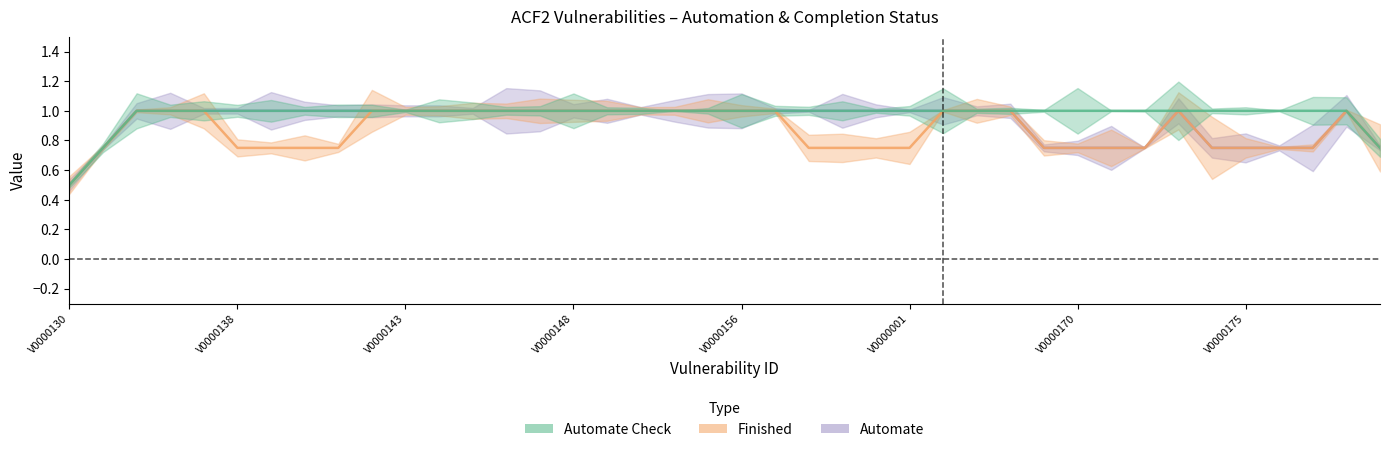

What are all the series names shown in the legend?

Automate Check, Finished, Automate